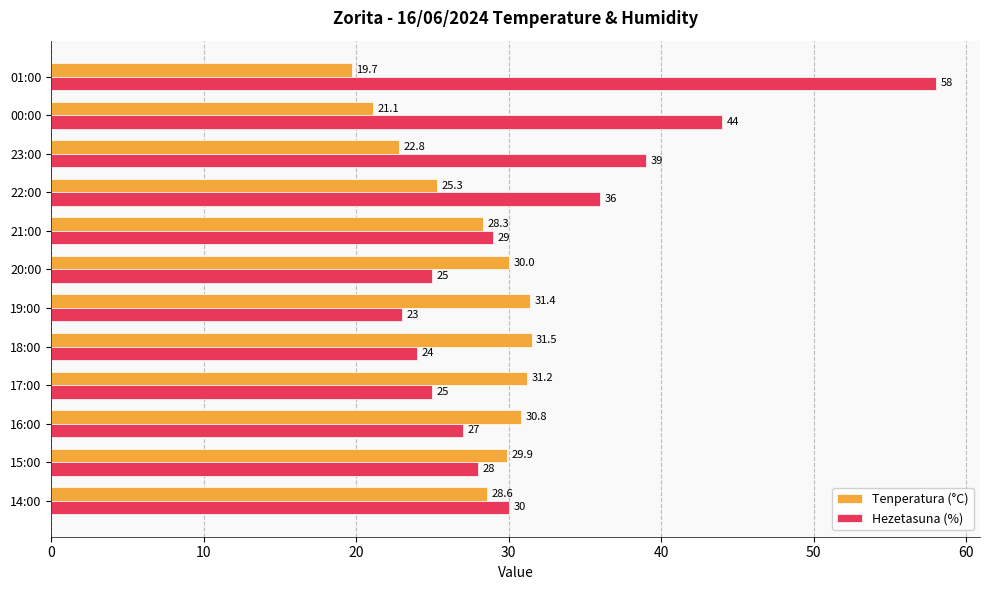

Which series has the largest total across all categories?

Hezetasuna (%)